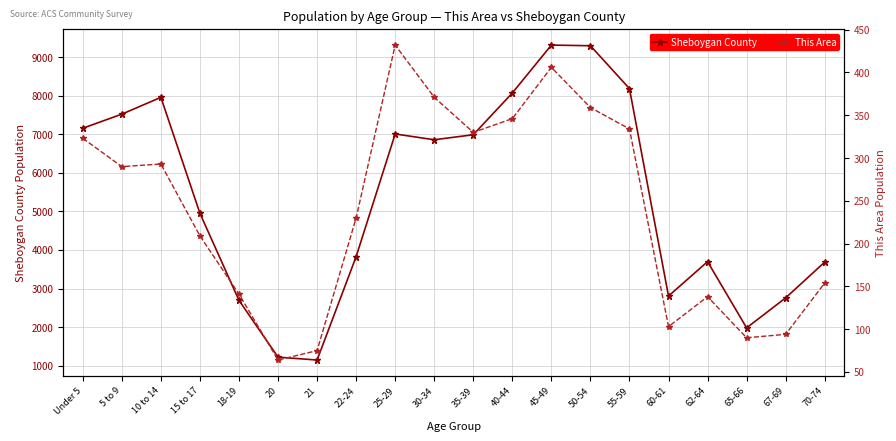

How many data points does each series have?

20